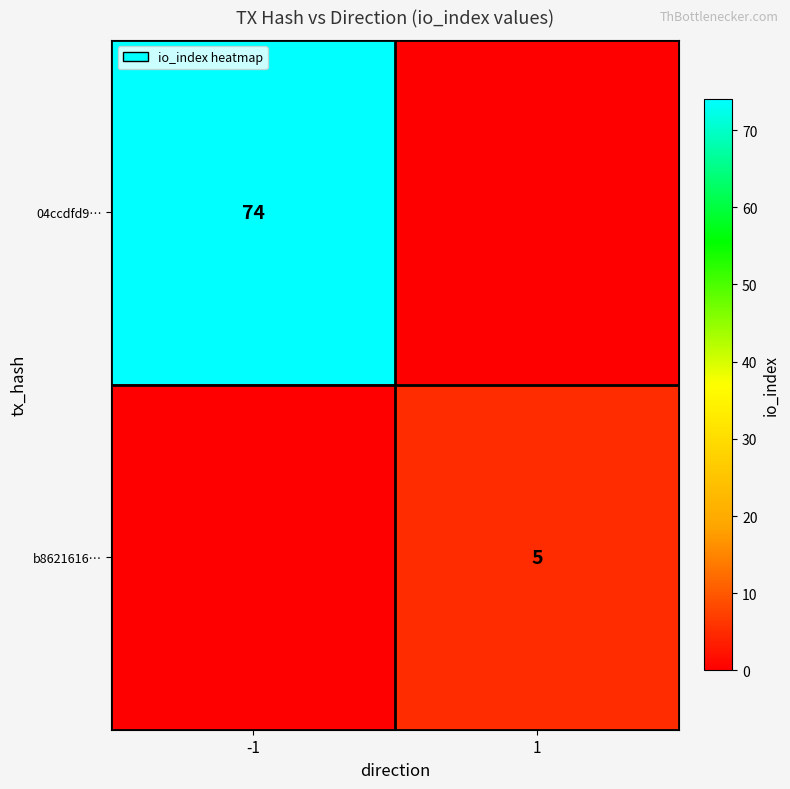

True or false: 04ccdfd9… has a value of 74 at -1.

True